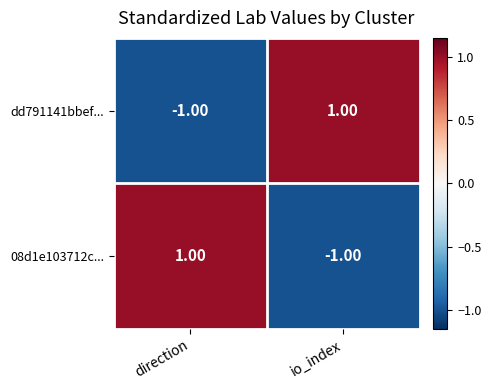

Which category has the highest value in the dd791141bbef... series?

io_index